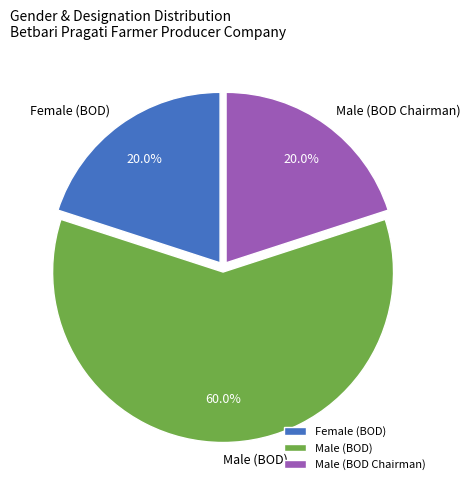

What percentage do Male (BOD Chairman) and Male (BOD) together represent?

80.0%